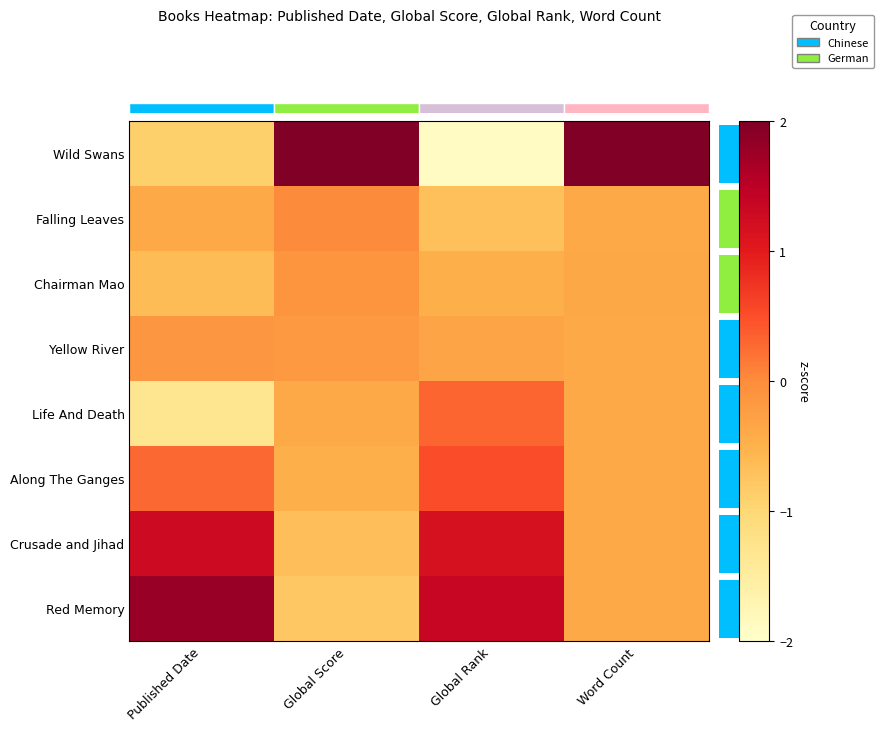

Where does the Along The Ganges series first go above 0?

Published Date